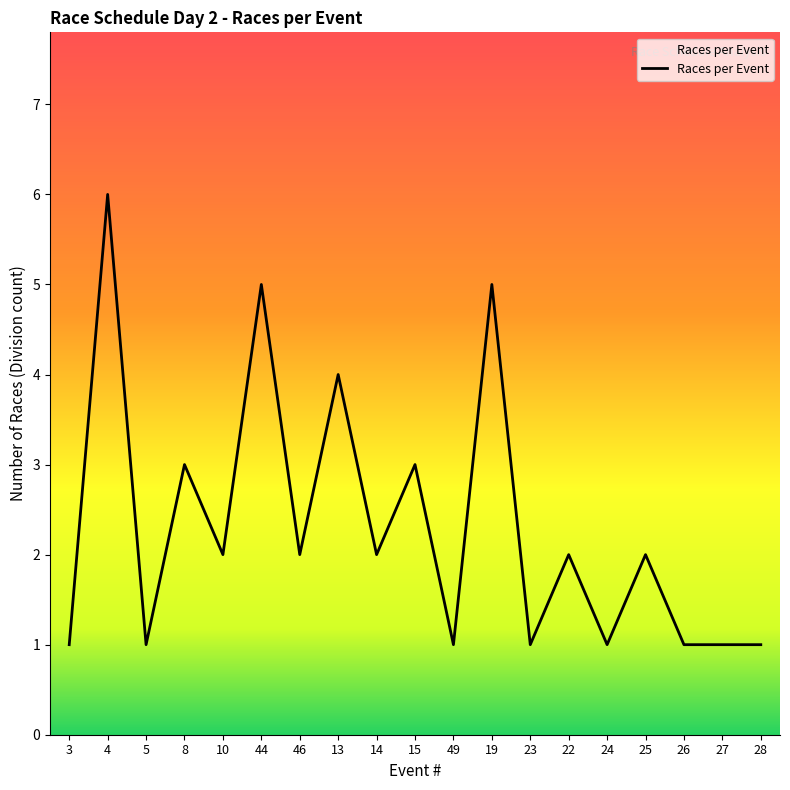

Which has a higher value, 19 or 25?

19